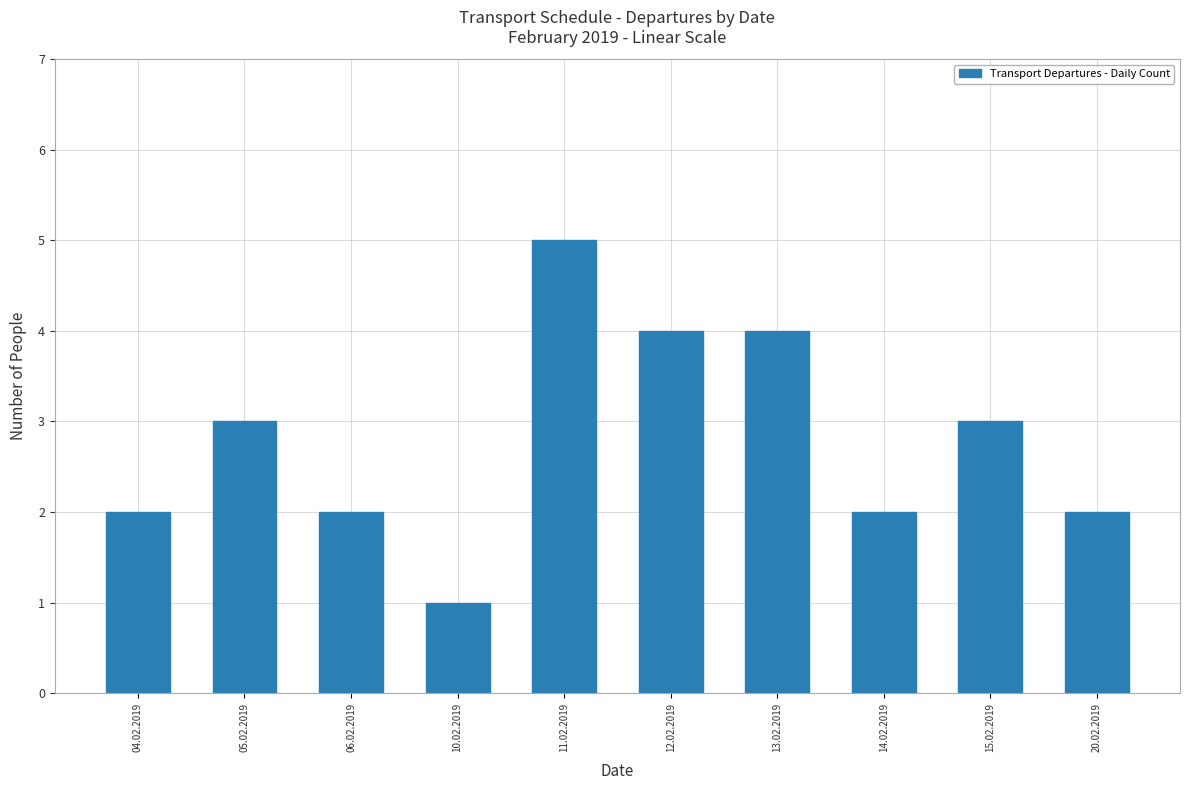

What position from the right is 15.02.2019?

2